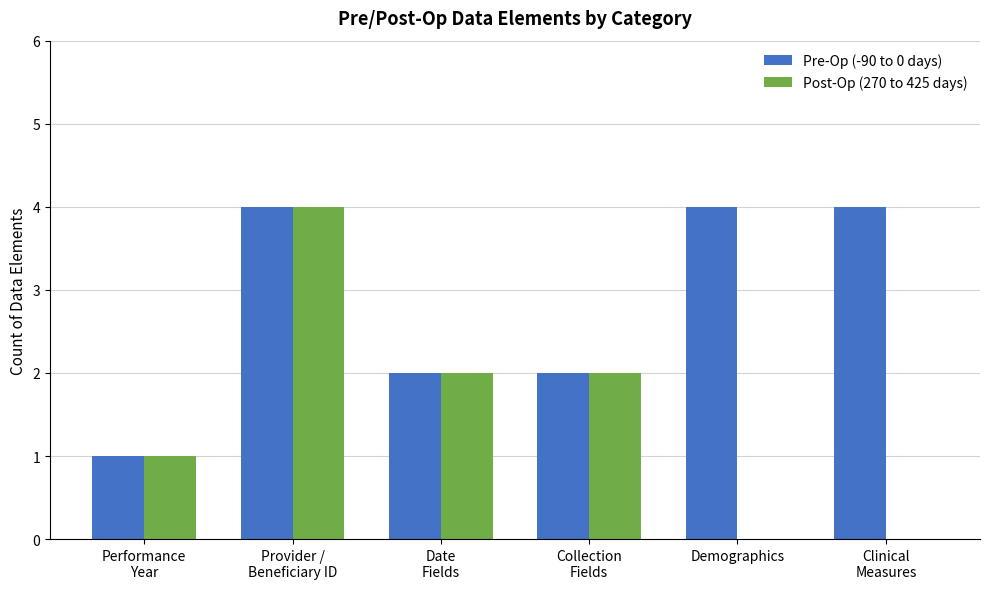

What is the maximum value shown in the chart?

4